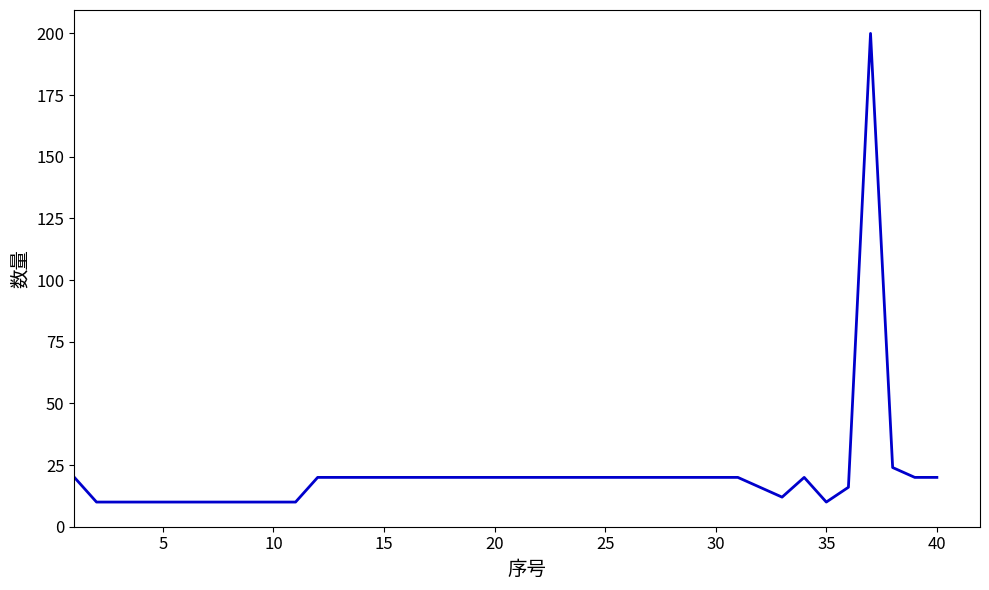

What is the difference between the maximum and minimum values?

190